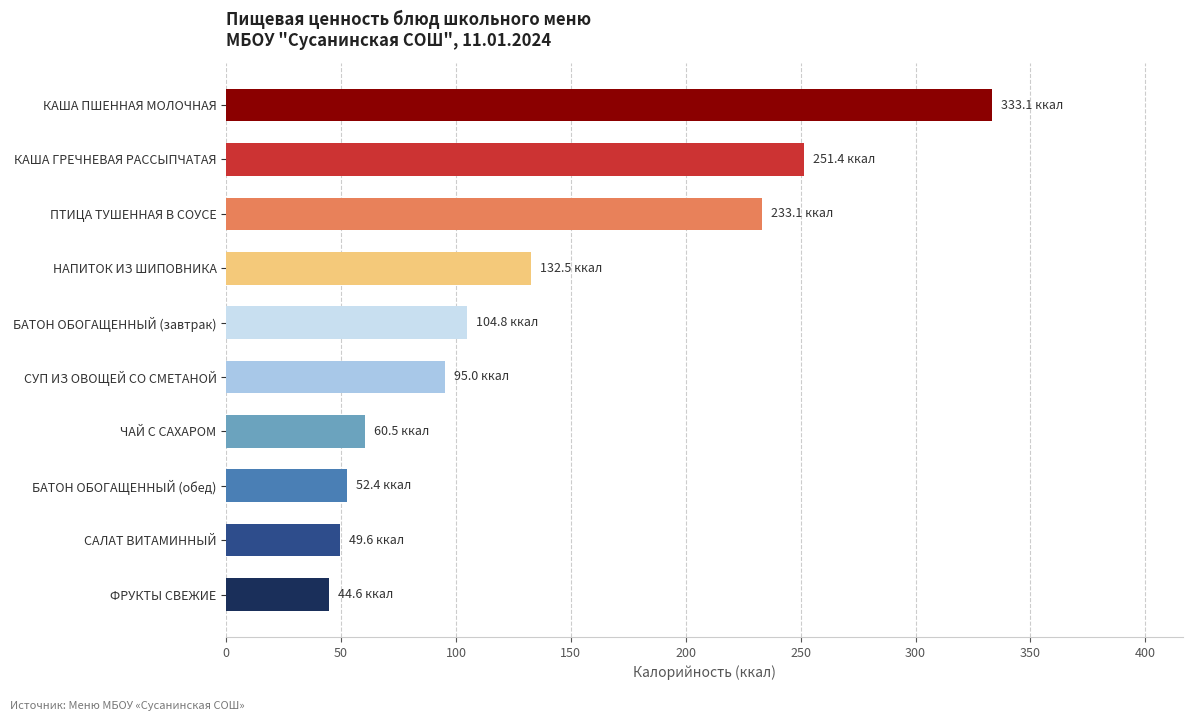

What is the sum of all values?

1357.0